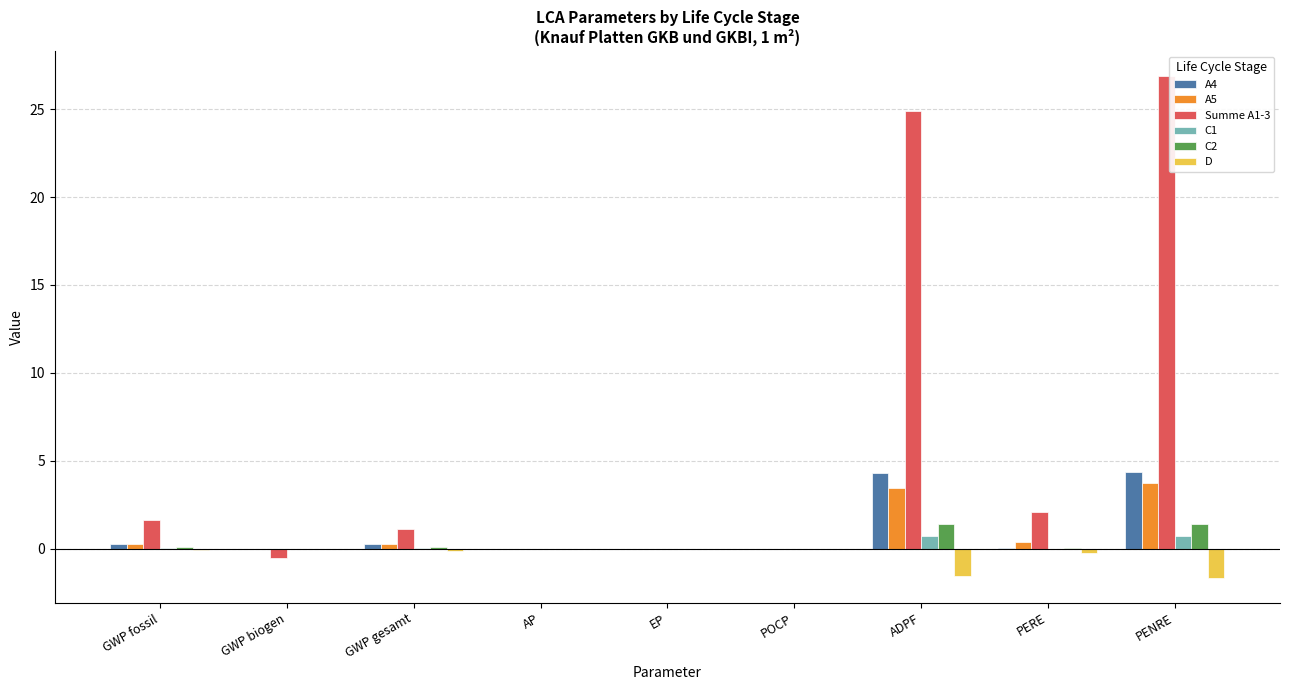

What is the greatest value displayed?

26.9